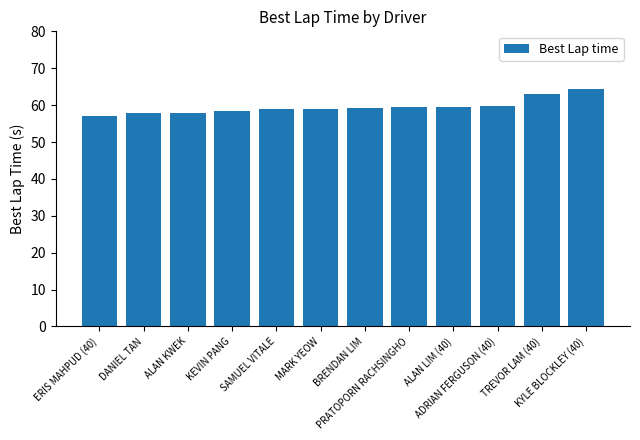

The value at ALAN LIM (40) is 81.3. True or false?

False